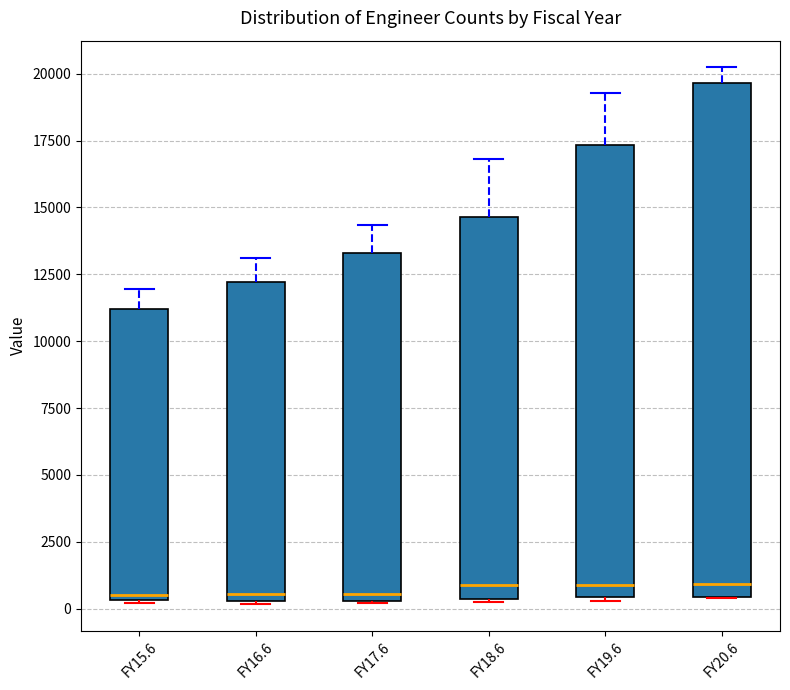

Reading left to right, transcribe this box plot: for each box, give where its median line is, the range the box spans, and where its two whiskers end, as read against the y-axis. The values are not printed on the chart, so give them approximately, as read against the axis.

FY15.6: median 500 (just above the box's lower edge), box 500 to 11000, whiskers 0 to 12000
FY16.6: median 500 (just above the box's lower edge), box 500 to 12000, whiskers 0 to 13000
FY17.6: median 500 (just above the box's lower edge), box 500 to 13500, whiskers 0 to 14500
FY18.6: median 1000, box 500 to 14500, whiskers 500 to 17000
FY19.6: median 1000, box 500 to 17500, whiskers 500 (just below the box's lower edge) to 19500
FY20.6: median 1000, box 500 to 19500, whiskers 500 to 20000